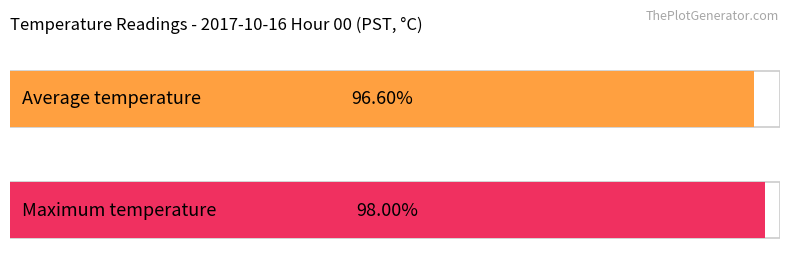

The Average Temperature series shows 2.5 at 3. True or false?

False